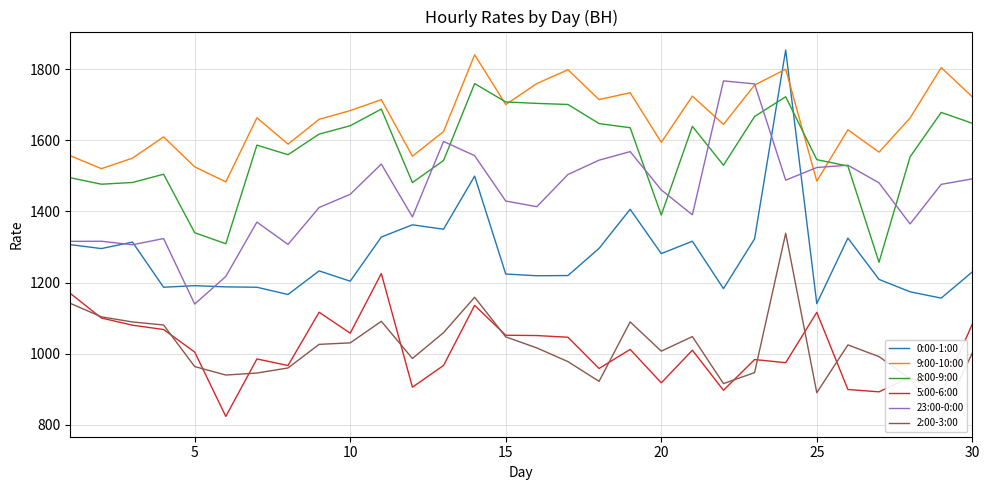

True or false: 5:00-6:00 and 23:00-0:00 intersect in this chart.

False